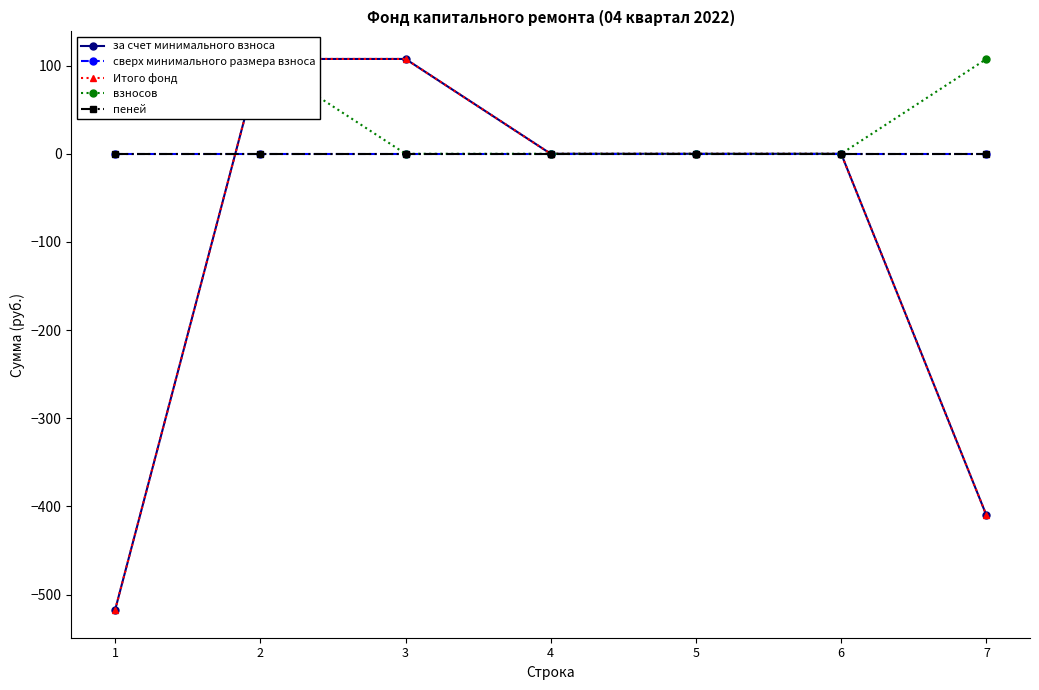

True or false: пеней and за счет минимального взноса intersect in this chart.

True